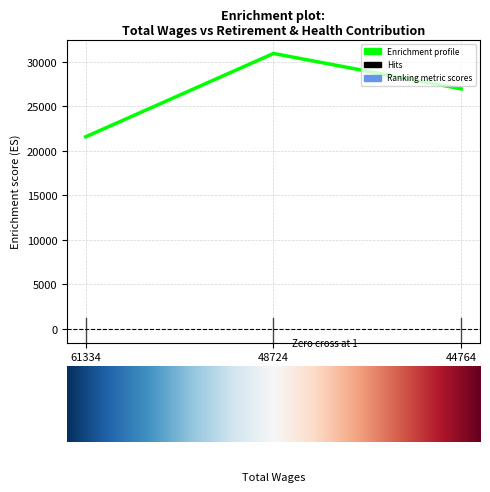

What is the greatest value displayed?

30919